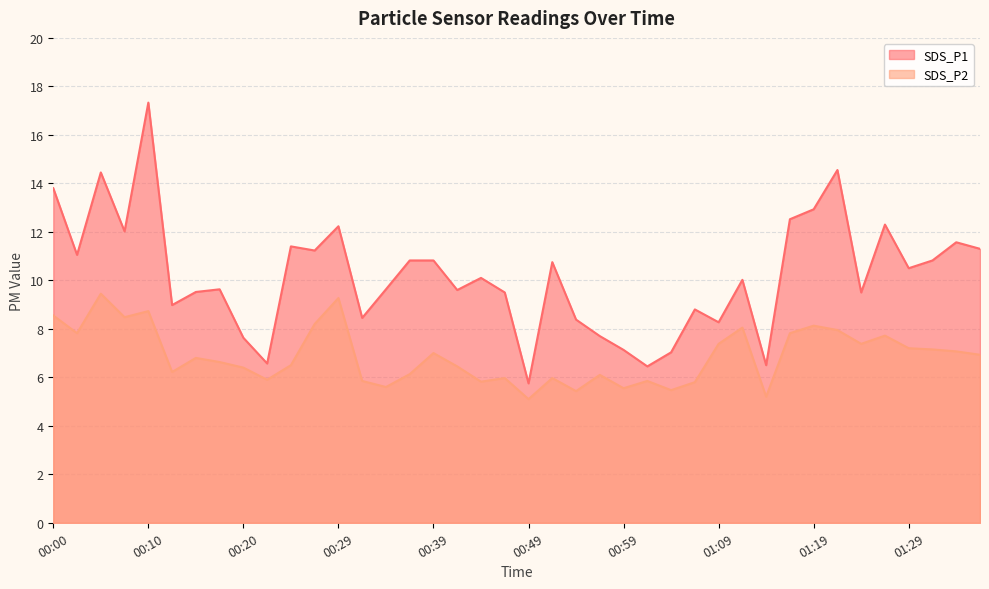

Reading right to left, list all the values displayed in this chart.

SDS_P1: 01:36=11.3	01:34=11.6	01:31=10.8	01:29=10.5	01:26=12.3	01:24=9.5	01:21=14.6	01:19=12.9	01:16=12.5	01:14=6.5	01:11=10.0	01:09=8.3	01:06=8.8	01:04=7.0	01:02=6.5	00:59=7.1	00:57=7.7	00:54=8.4	00:52=10.8	00:49=5.8	00:47=9.5	00:44=10.1	00:42=9.6	00:39=10.8	00:37=10.8	00:34=9.6	00:32=8.4	00:29=12.2	00:27=11.2	00:24=11.4	00:22=6.6	00:20=7.6	00:17=9.6	00:15=9.5	00:12=9.0	00:10=17.3	00:07=12.0	00:05=14.4	00:02=11.1	00:00=13.8
SDS_P2: 01:36=6.9	01:34=7.1	01:31=7.2	01:29=7.2	01:26=7.7	01:24=7.4	01:21=8.0	01:19=8.1	01:16=7.8	01:14=5.2	01:11=8.1	01:09=7.4	01:06=5.8	01:04=5.5	01:02=5.8	00:59=5.5	00:57=6.1	00:54=5.4	00:52=6.0	00:49=5.1	00:47=6.0	00:44=5.8	00:42=6.5	00:39=7.0	00:37=6.1	00:34=5.6	00:32=5.8	00:29=9.3	00:27=8.2	00:24=6.5	00:22=5.9	00:20=6.4	00:17=6.6	00:15=6.8	00:12=6.2	00:10=8.7	00:07=8.5	00:05=9.4	00:02=7.8	00:00=8.6